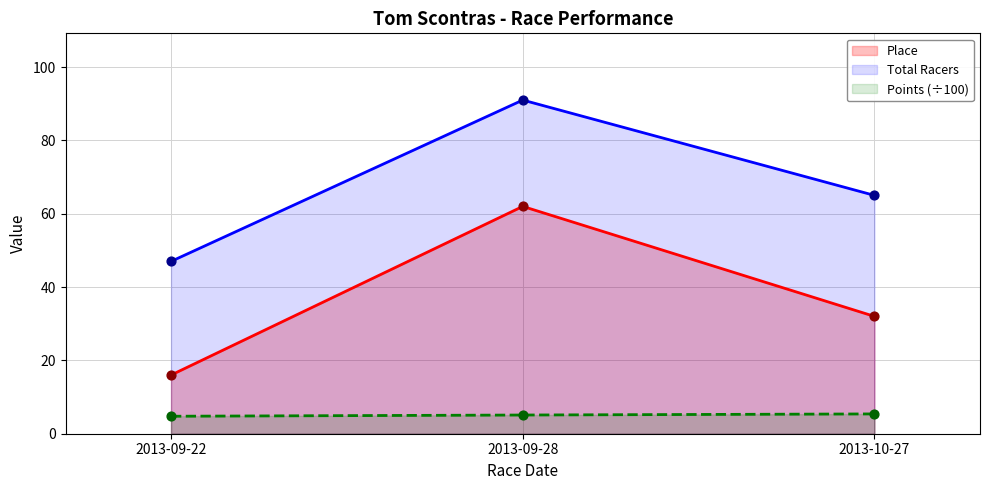

At which category is the sum across all series the highest?

2013-09-28